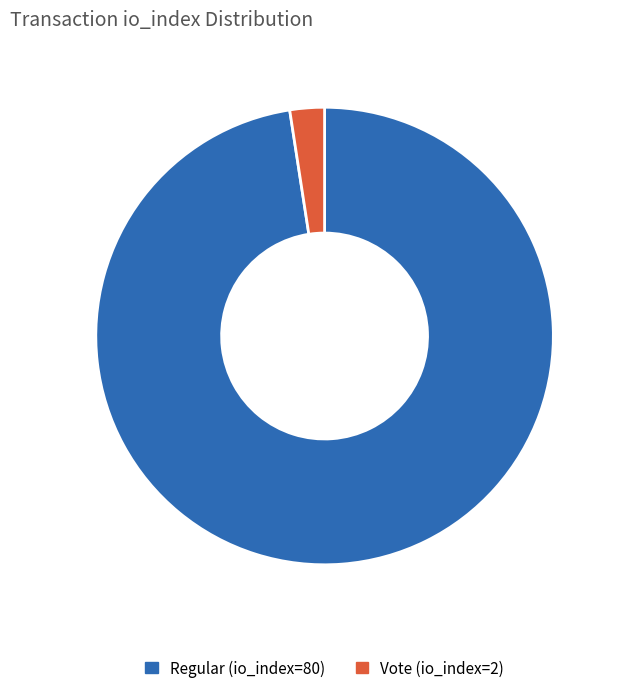

Which category has the biggest portion of the pie?

Regular (io_index=80)